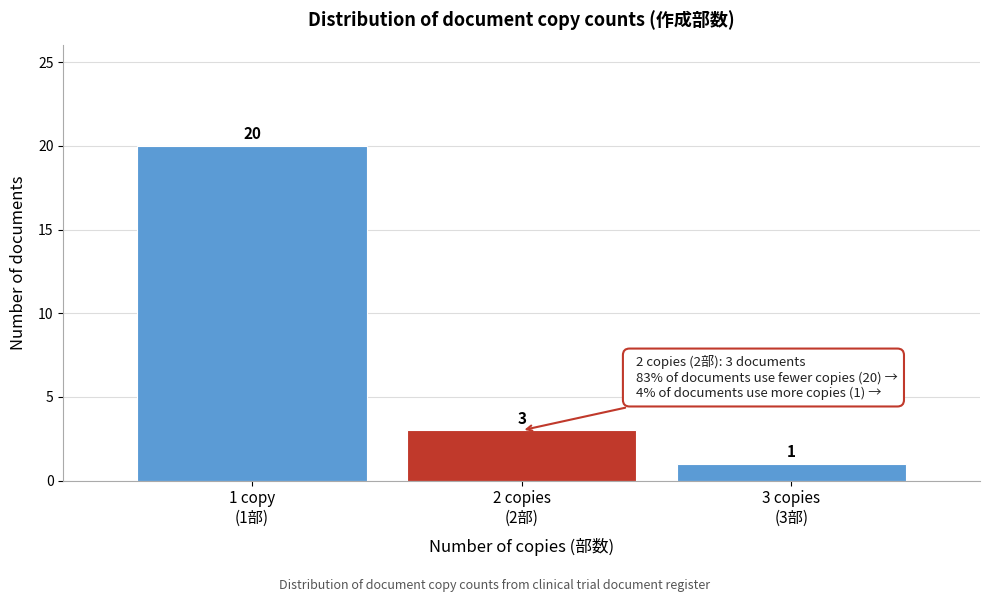

Reading left to right, transcribe all the data shown in this chart.

20	3	1